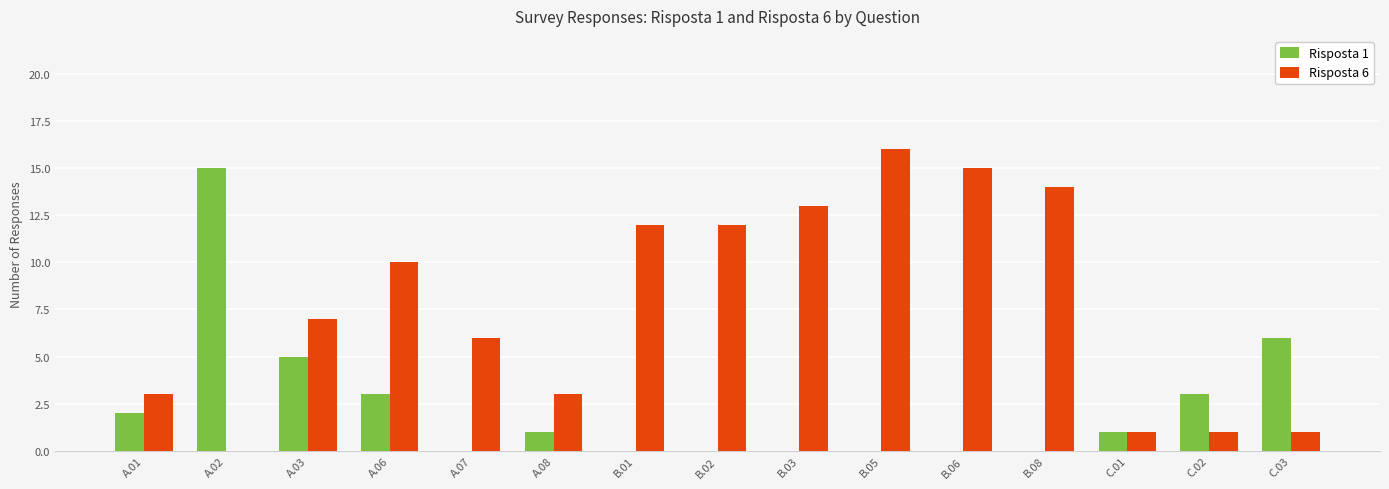

What are all the series names shown in the legend?

Risposta 1, Risposta 6